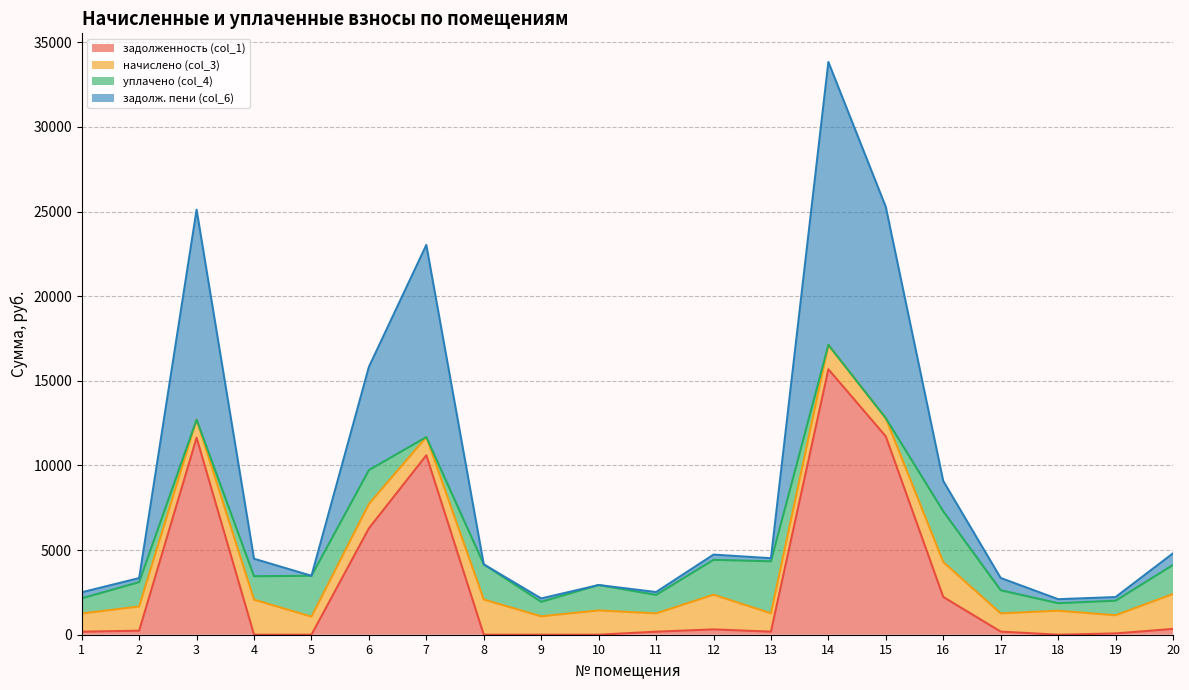

At which category is the sum across all series the highest?

14